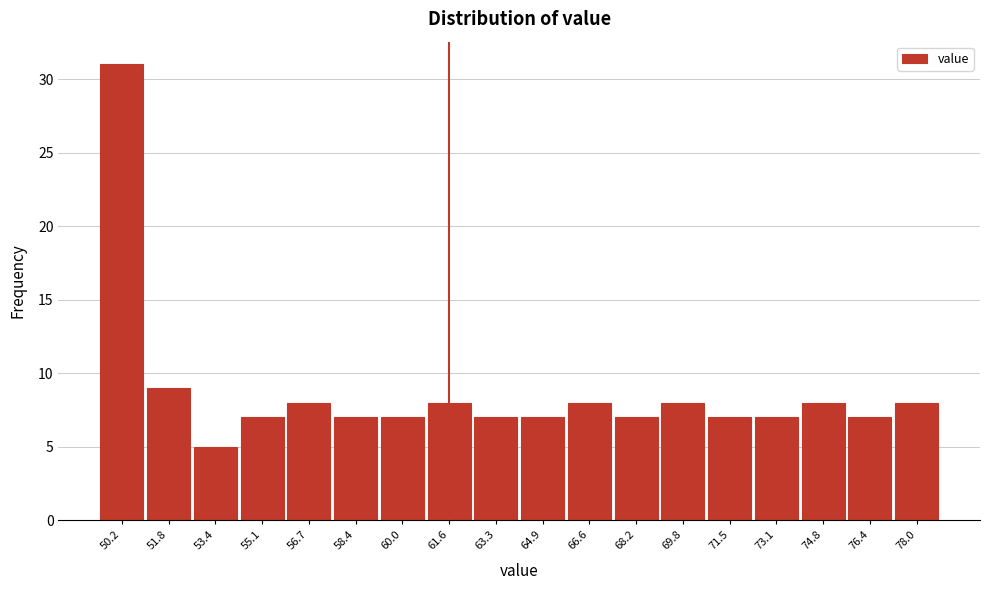

Reading left to right, list all the values displayed in this chart.

50.2=31	51.8=9	53.4=5	55.1=7	56.7=8	58.4=7	60.0=7	61.6=8	63.3=7	64.9=7	66.6=8	68.2=7	69.8=8	71.5=7	73.1=7	74.8=8	76.4=7	78.0=8